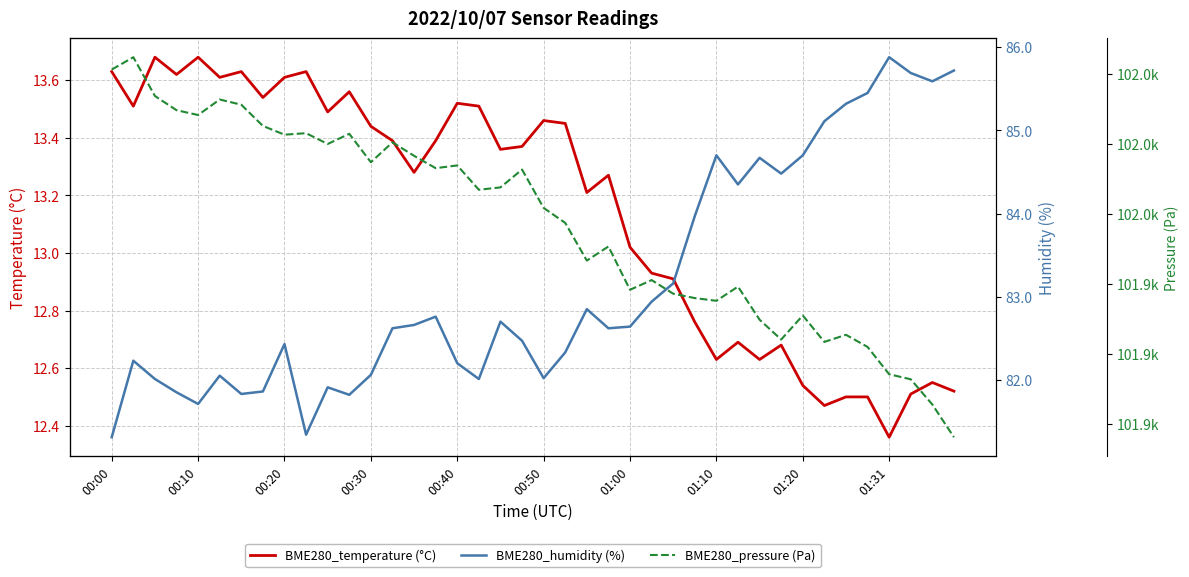

In BME280_pressure (Pa), how many points are lower than both neighbors (excluding endpoints)?

11